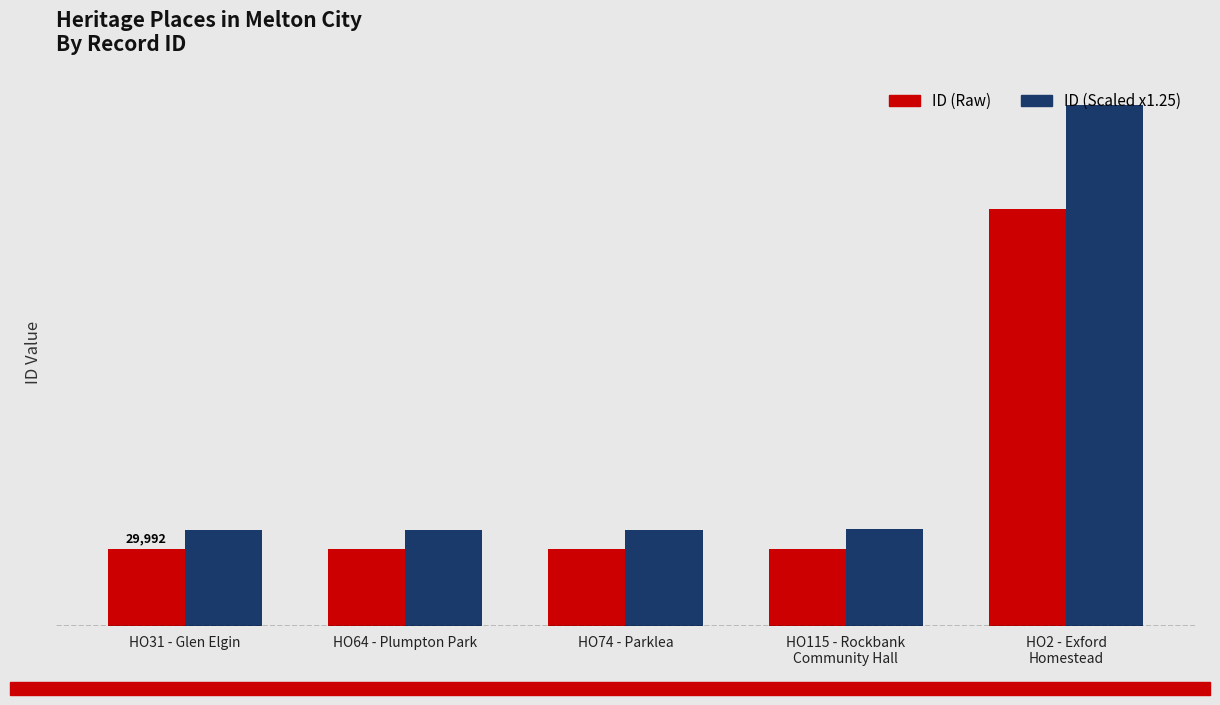

Are the bars horizontal?

No